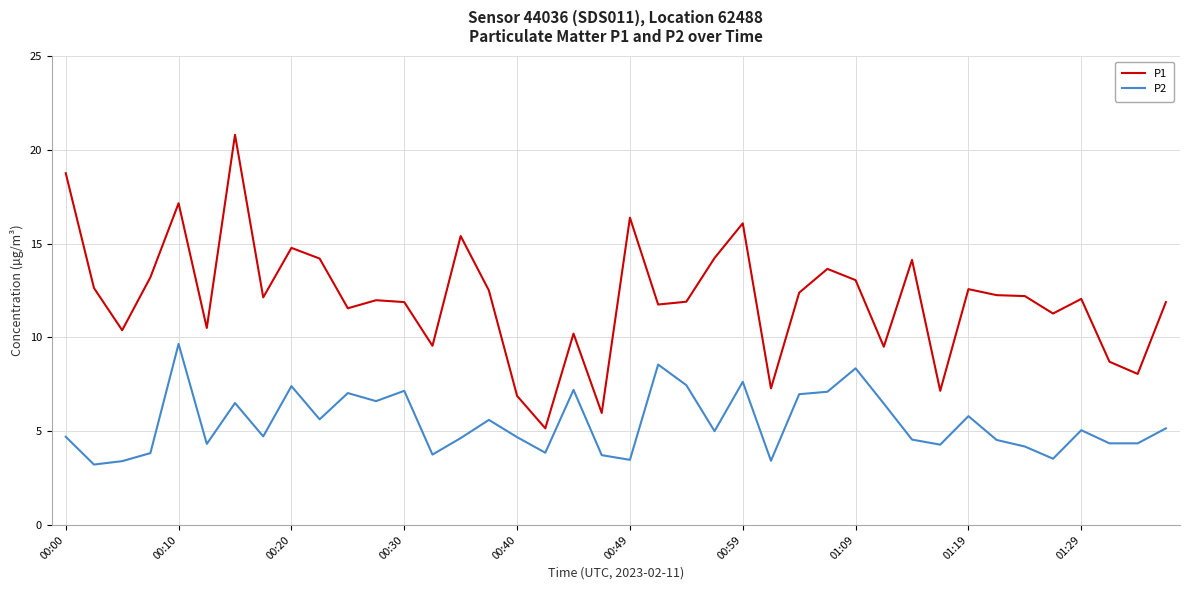

Which series has the widest spread of values?

P1